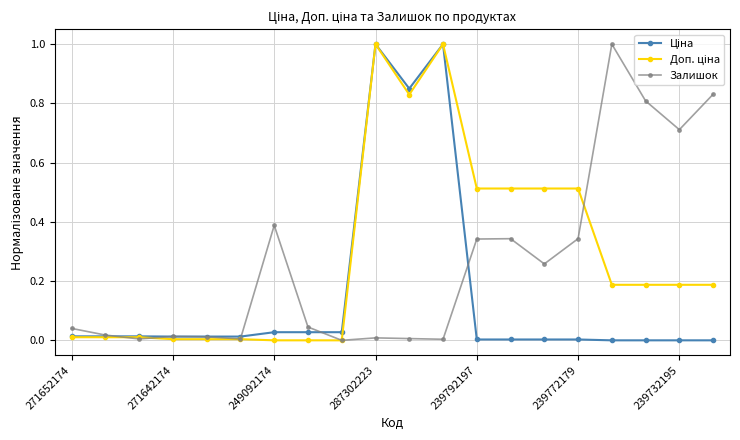

What is the greatest value displayed?

1.0